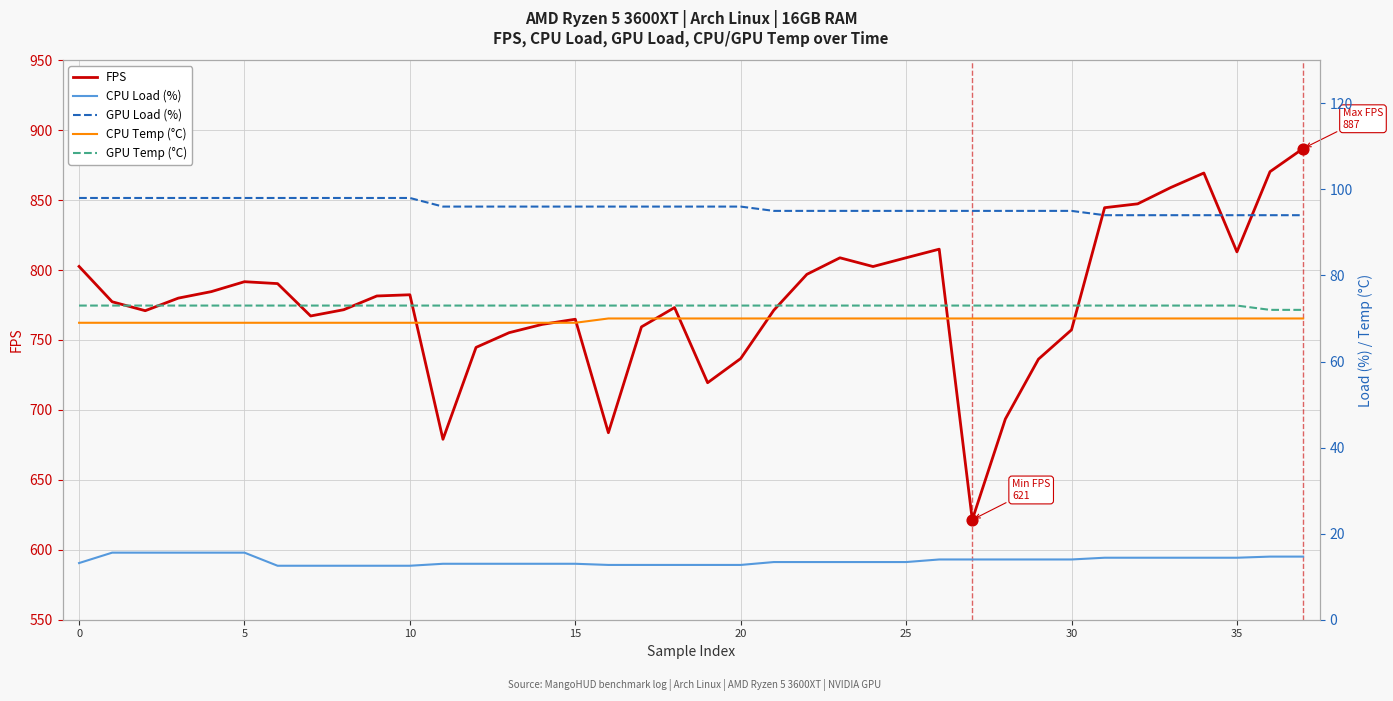

What are all the series names shown in the legend?

FPS, CPU Load (%), GPU Load (%), CPU Temp (°C), GPU Temp (°C)